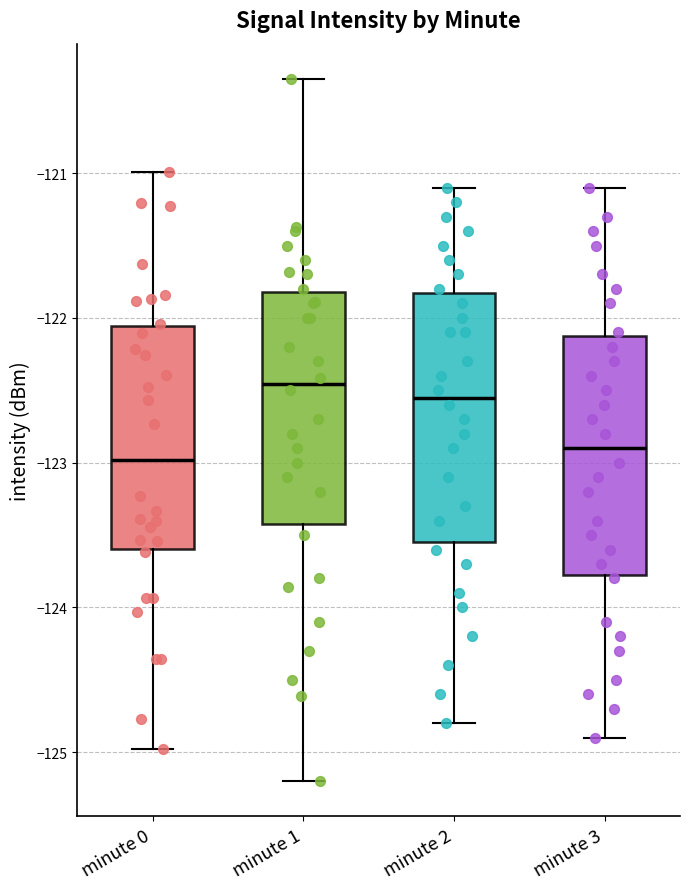

Reading left to right, read every box against the y-axis: the position of its median line, the range the box covers, and the ends of its whiskers. The values are not printed on the chart, so give them approximately, as read against the axis.

minute 0: median -123.0, box -123.6 to -122.1, whiskers -125.0 to -121.0
minute 1: median -122.5, box -123.4 to -121.8, whiskers -125.2 to -120.3
minute 2: median -122.5, box -123.5 to -121.8, whiskers -124.8 to -121.1
minute 3: median -122.9, box -123.8 to -122.1, whiskers -124.9 to -121.1